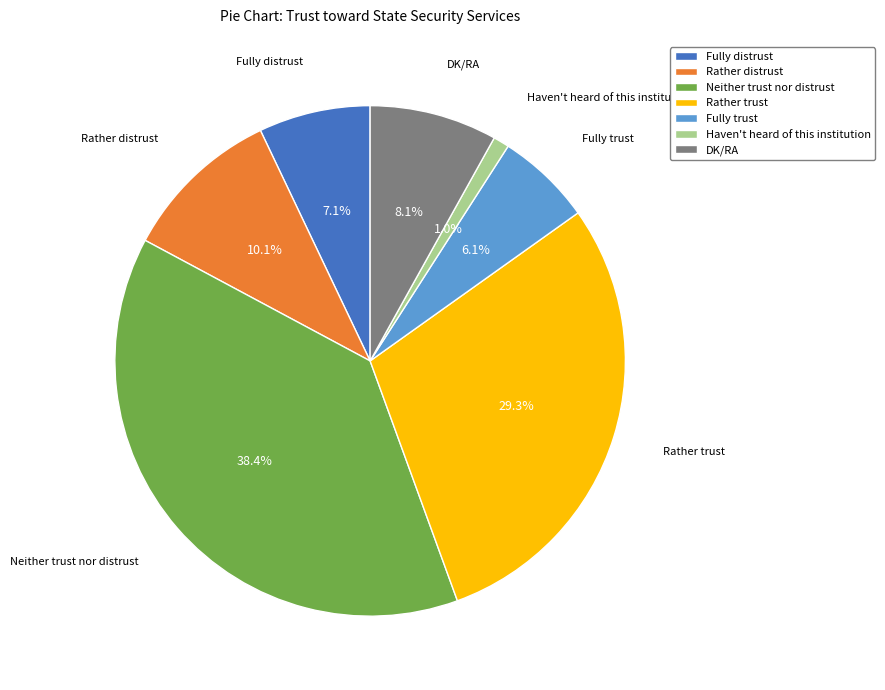

What is the total percentage of Fully distrust and Neither trust nor distrust?

45.5%